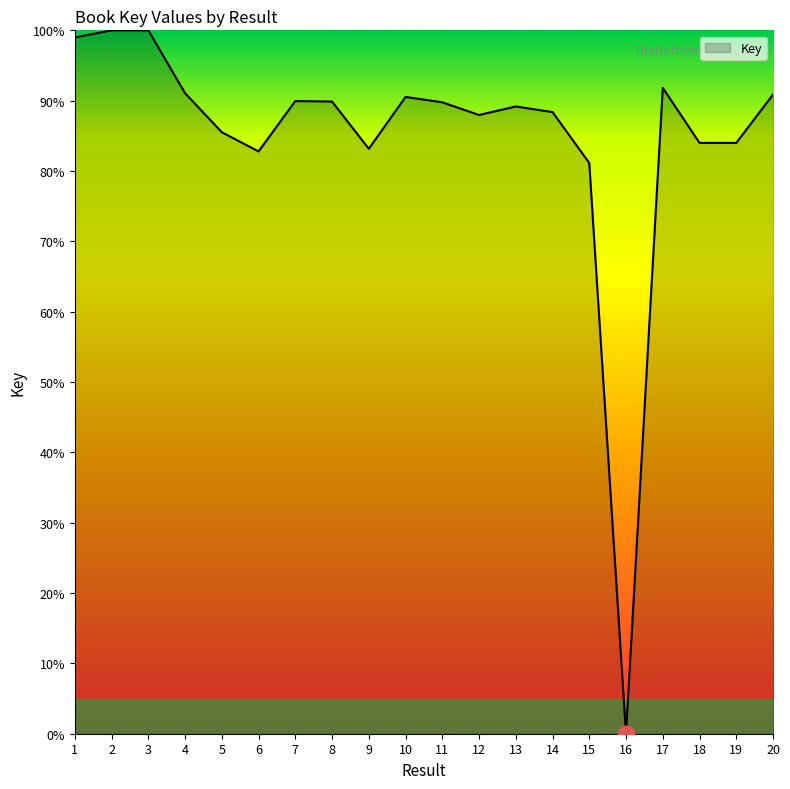

Read the value at 12.

88.0